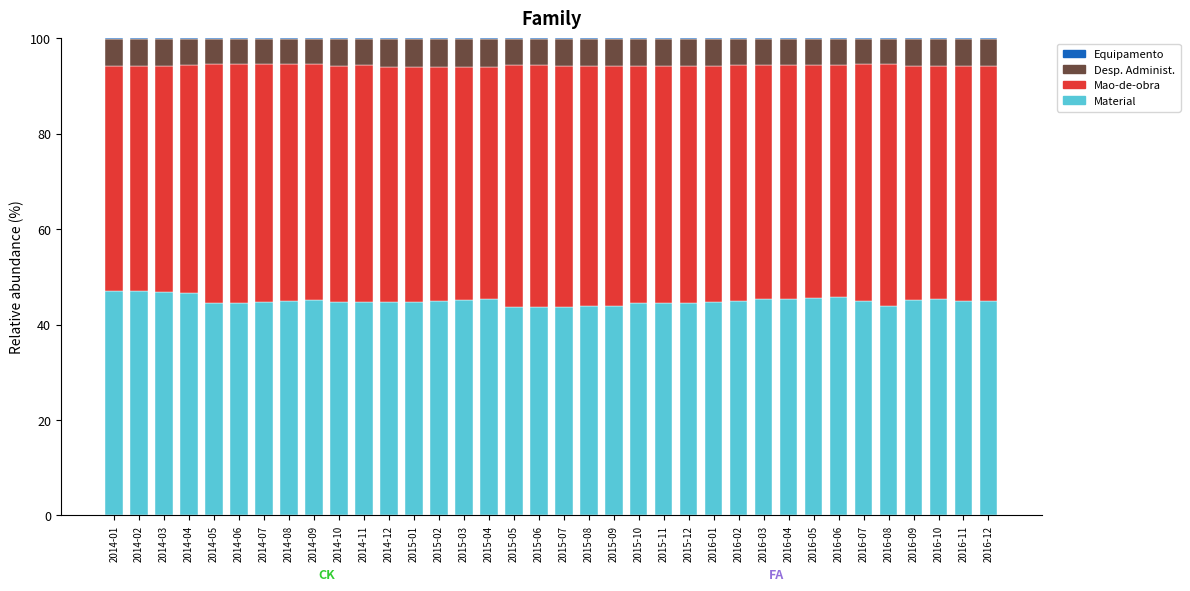

What is the sum of all Material values?

1619.1